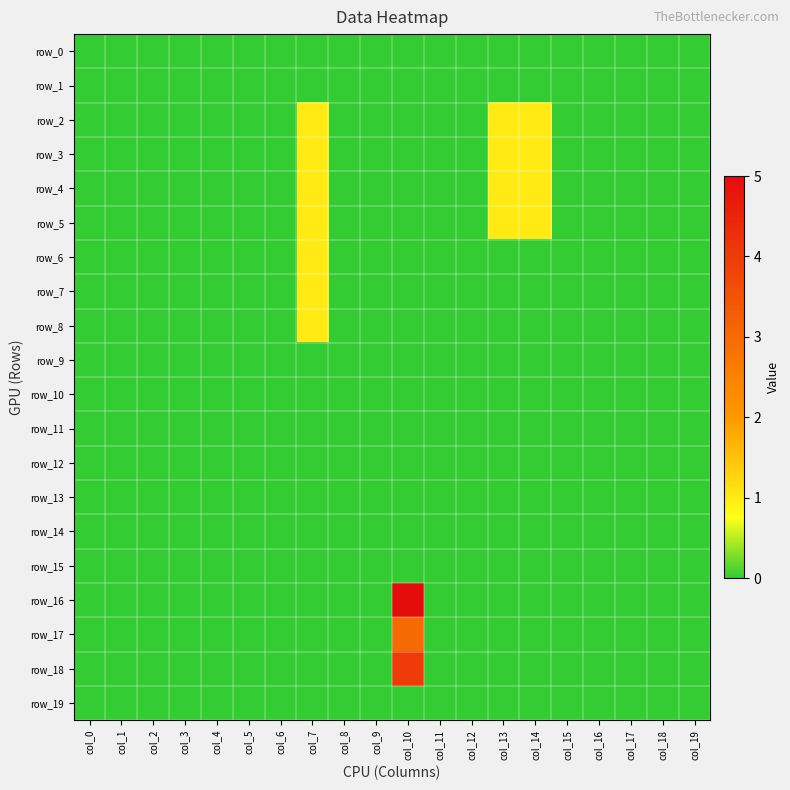

The row_12 series shows 0 at col_12. True or false?

True